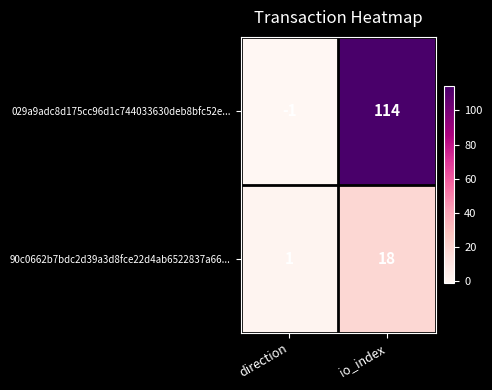

What is the smallest value displayed?

-1